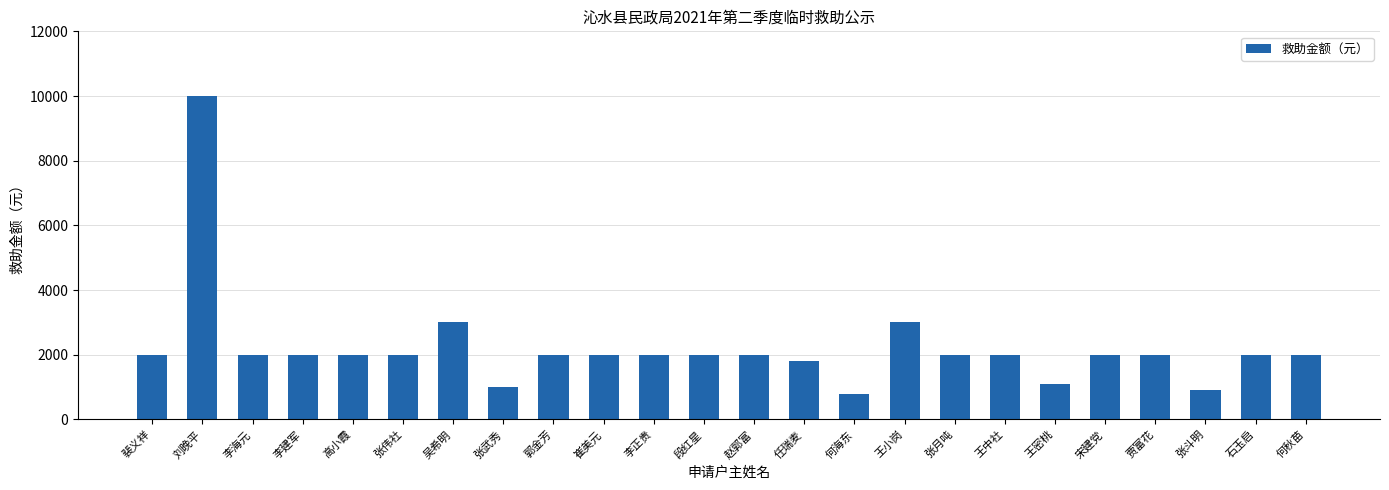

Which has a higher value, 何海东 or 贾富花?

贾富花